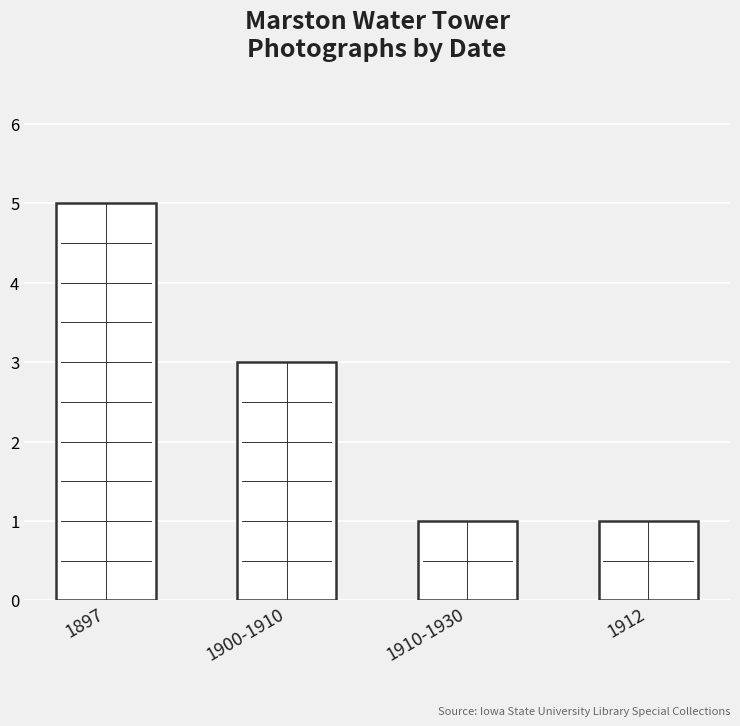

What is the difference between the maximum and second lowest values?

4